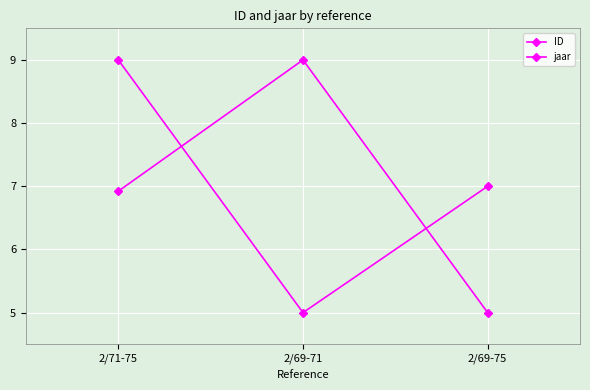

List the series in order of their peak value, lowest first.

ID, jaar